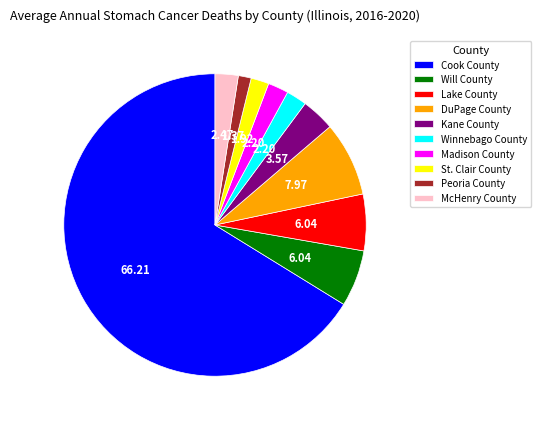

Is the sum of Will County and Kane County greater than half?

No